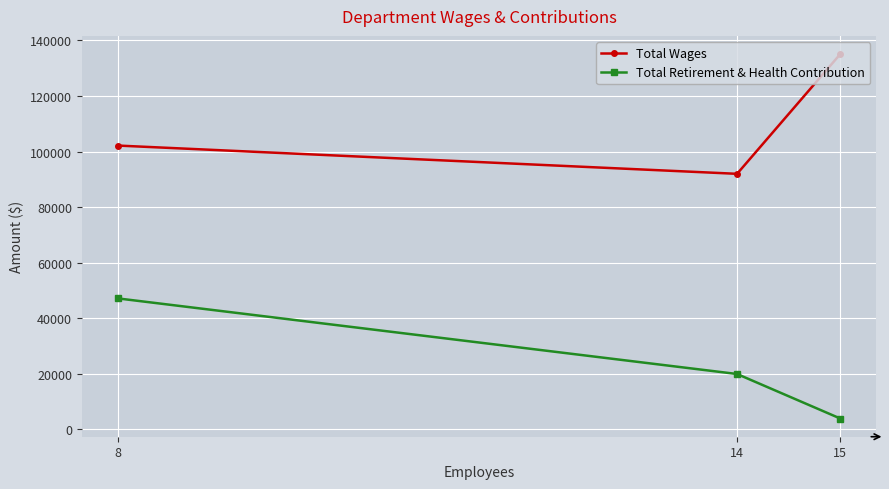

How many series are shown in this chart?

2